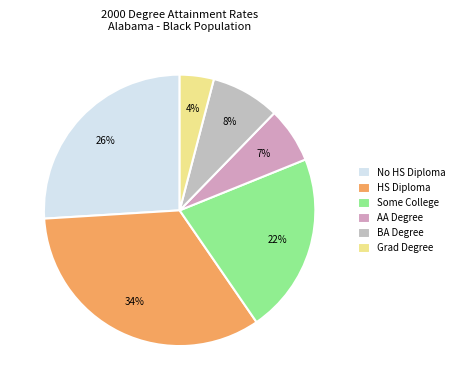

What percentage is the HS Diploma slice, to the nearest percent?

34%